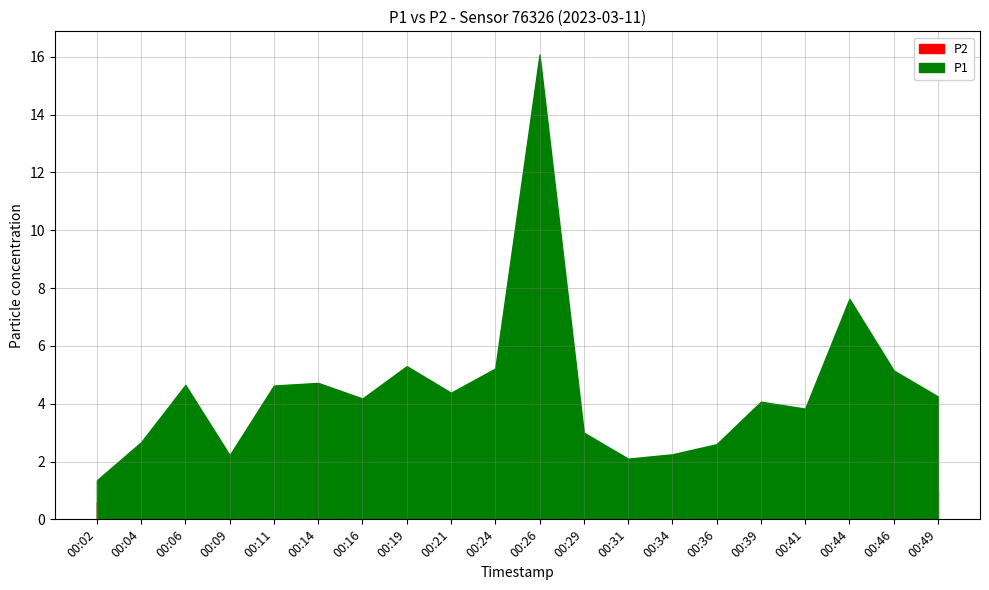

At which label does P1 reach its peak?

00:26